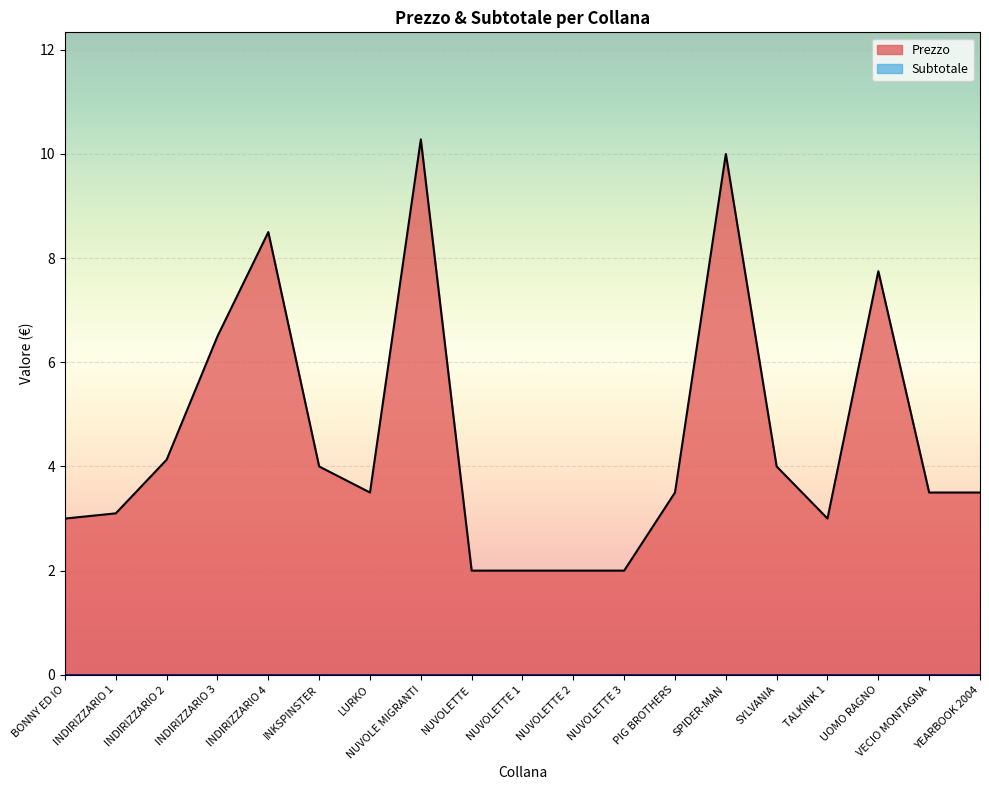

How many values are below 3?

4